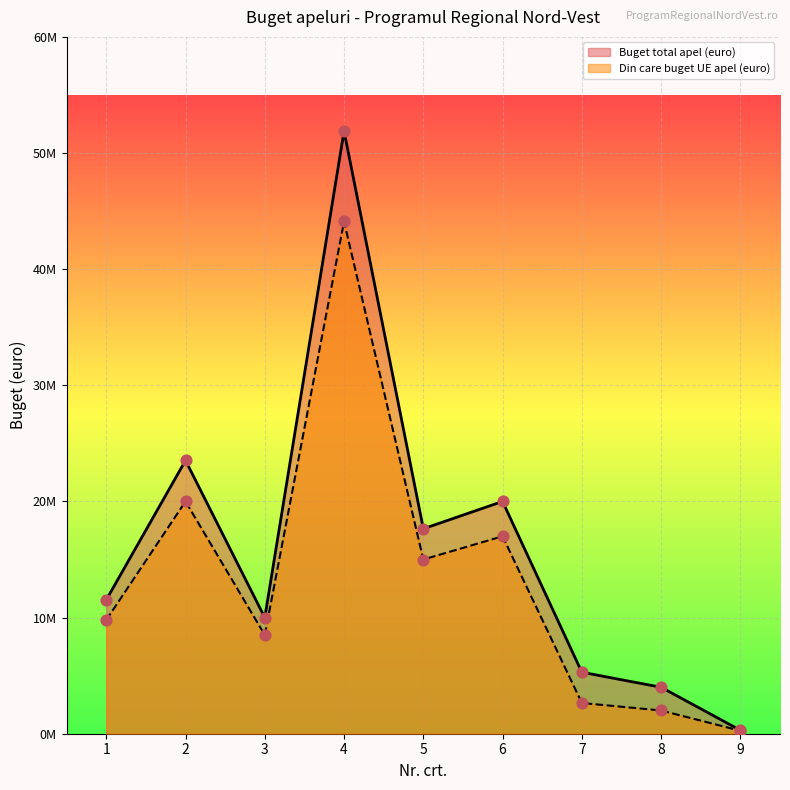

Which series has the widest spread of Y values?

Buget total apel (euro)